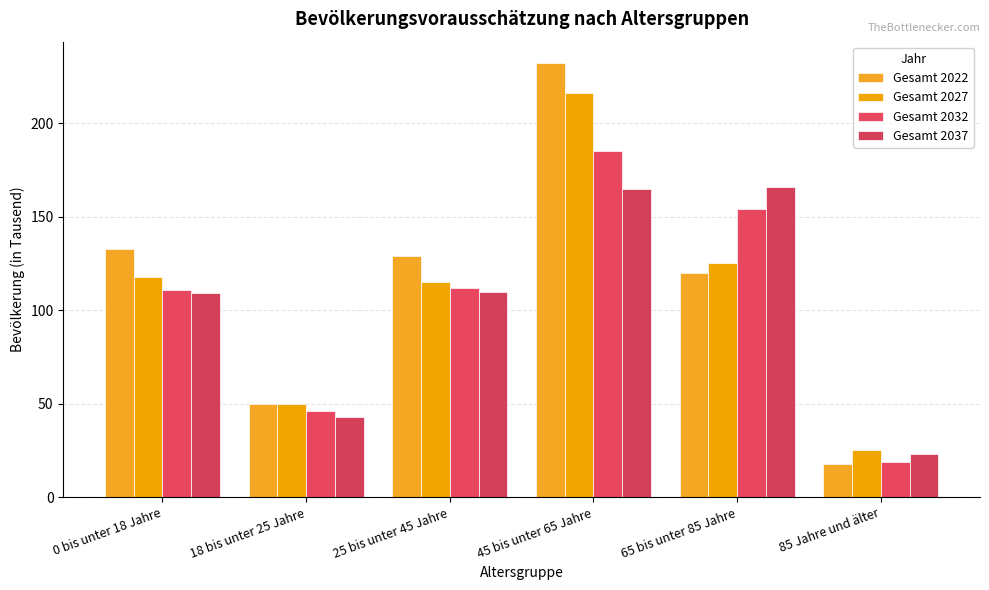

True or false: Gesamt 2027 has a value of 72 at 18 bis unter 25 Jahre.

False